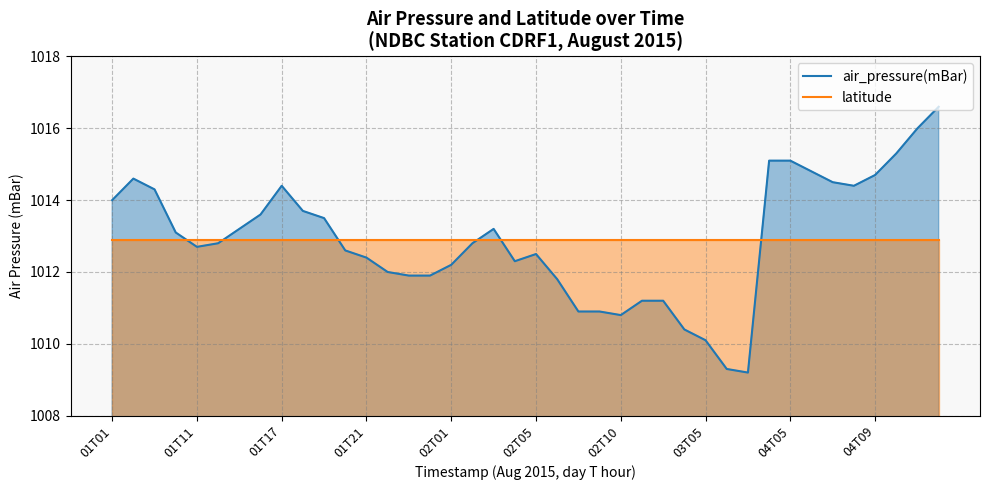

The latitude series shows 1617.3 at 35. True or false?

False